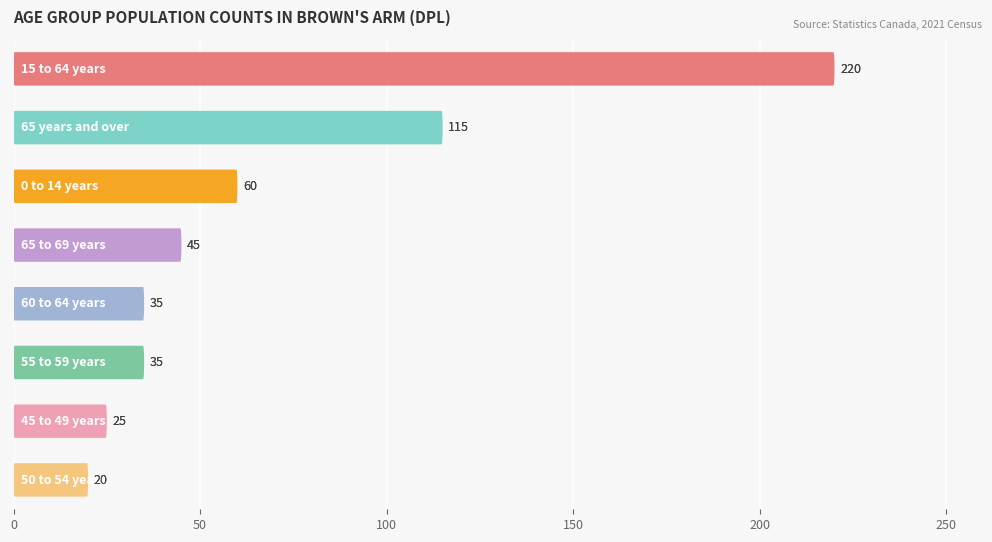

What is the sum of all values?

555